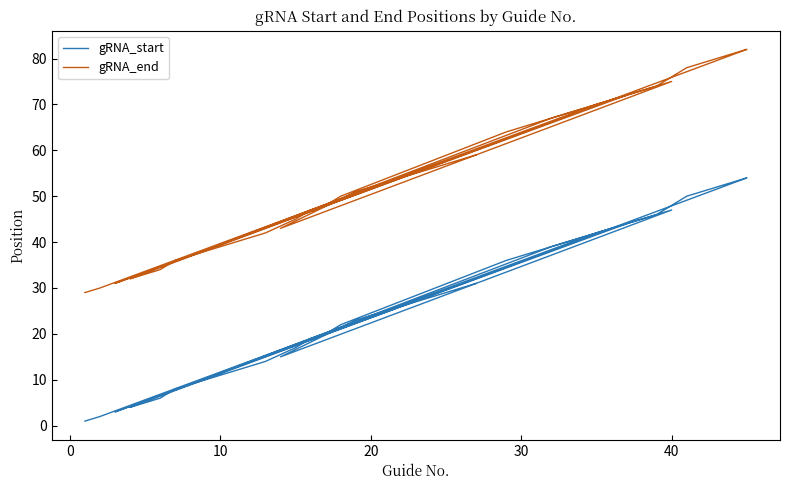

What is the sum of all gRNA_start values?

1093